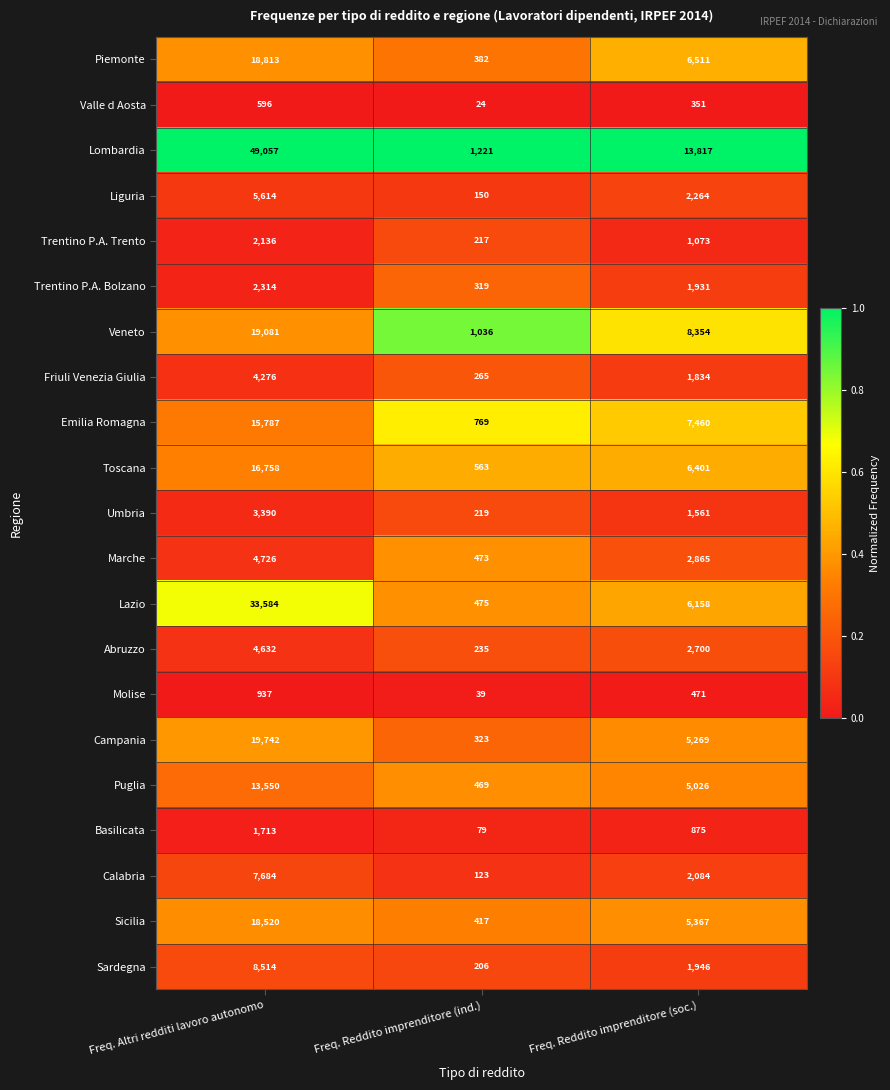

Count the Toscana values in the range 563 to 16758.

3